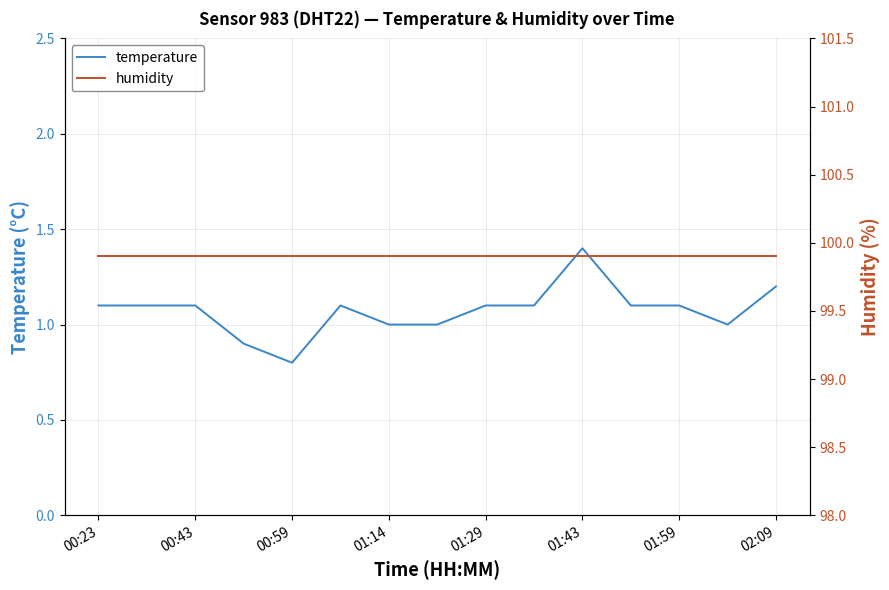

What are all the series names shown in the legend?

temperature, humidity